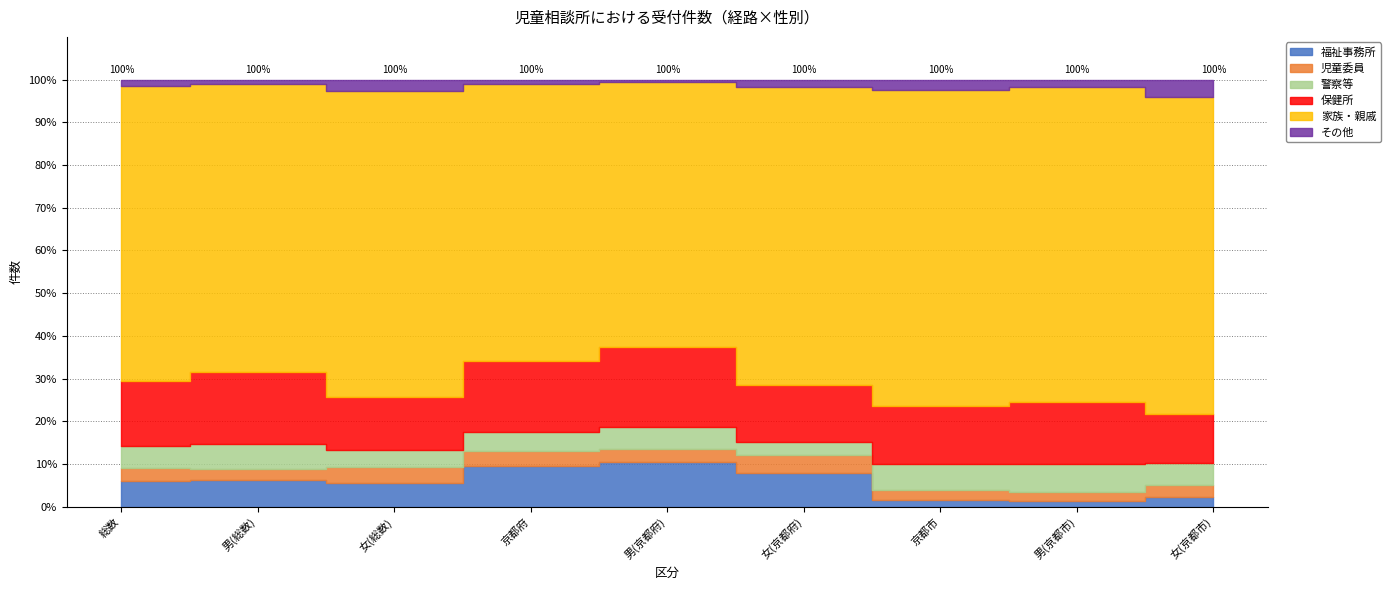

Which series has the widest spread of values?

家族・親戚